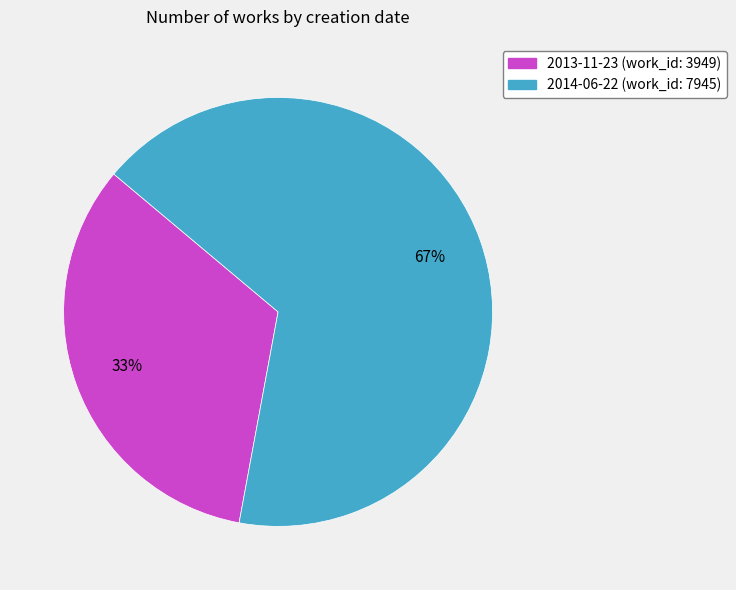

Count the number of slices in the pie.

2